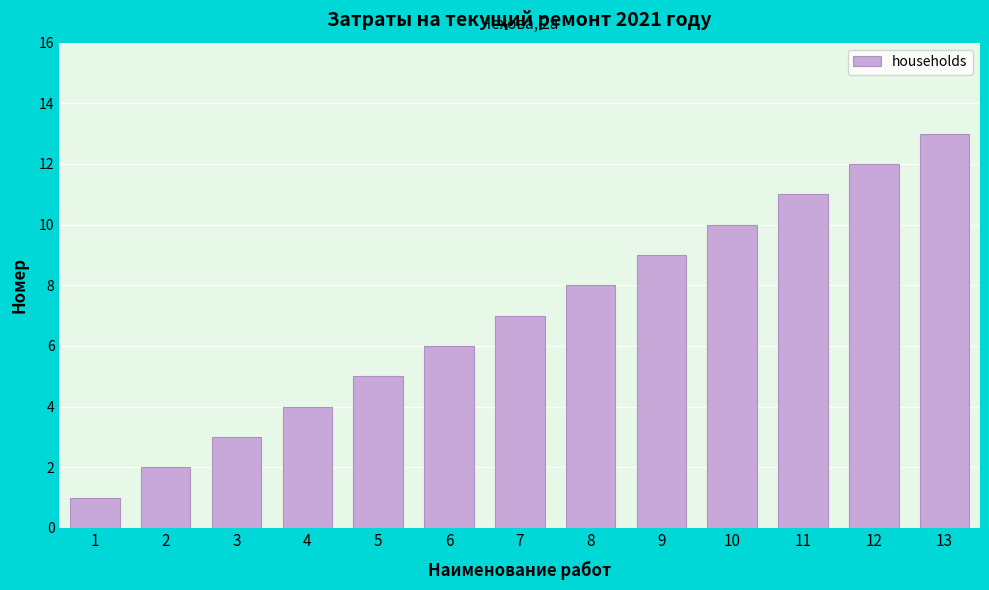

Approximately how many times larger is the value at 3 compared to 9?

0.3